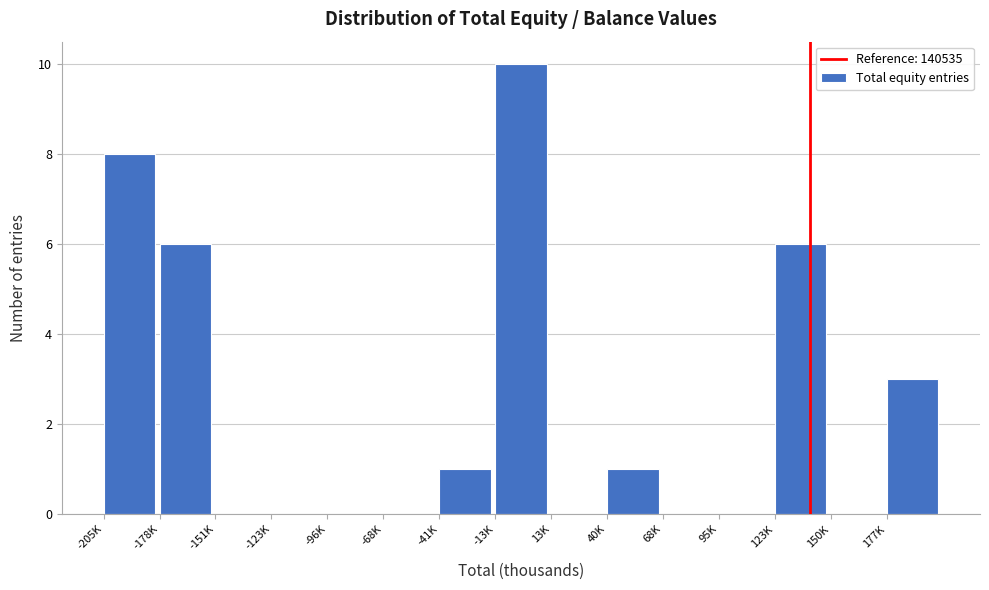

Reading left to right, list all the values displayed in this chart.

-205K=8	-178K=6	-151K=0	-123K=0	-96K=0	-68K=0	-41K=1	-13K=10	13K=0	40K=1	68K=0	95K=0	123K=6	150K=0	177K=3